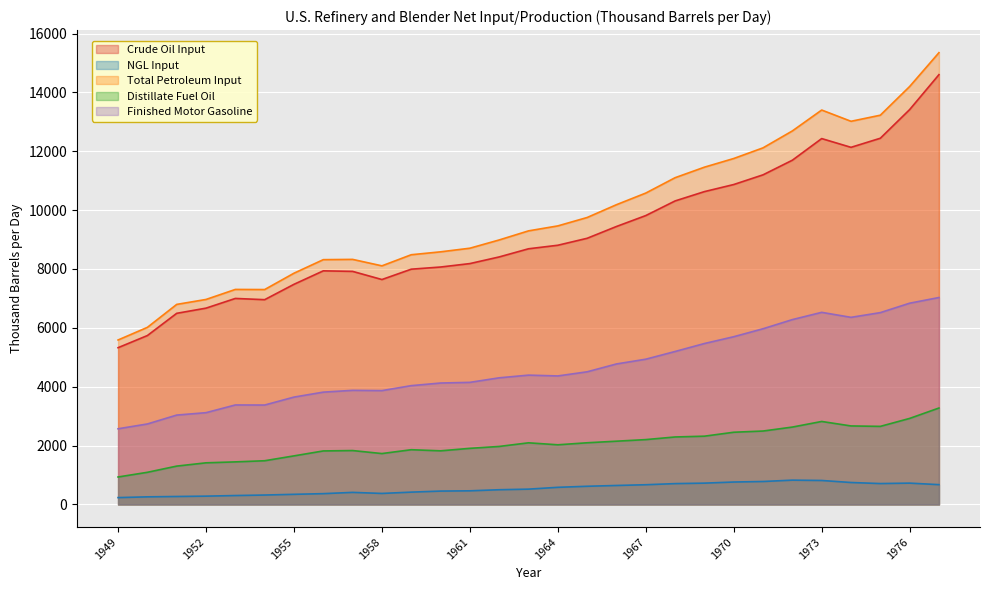

What is the spread (max minus min) of values at 1977?

14676.1